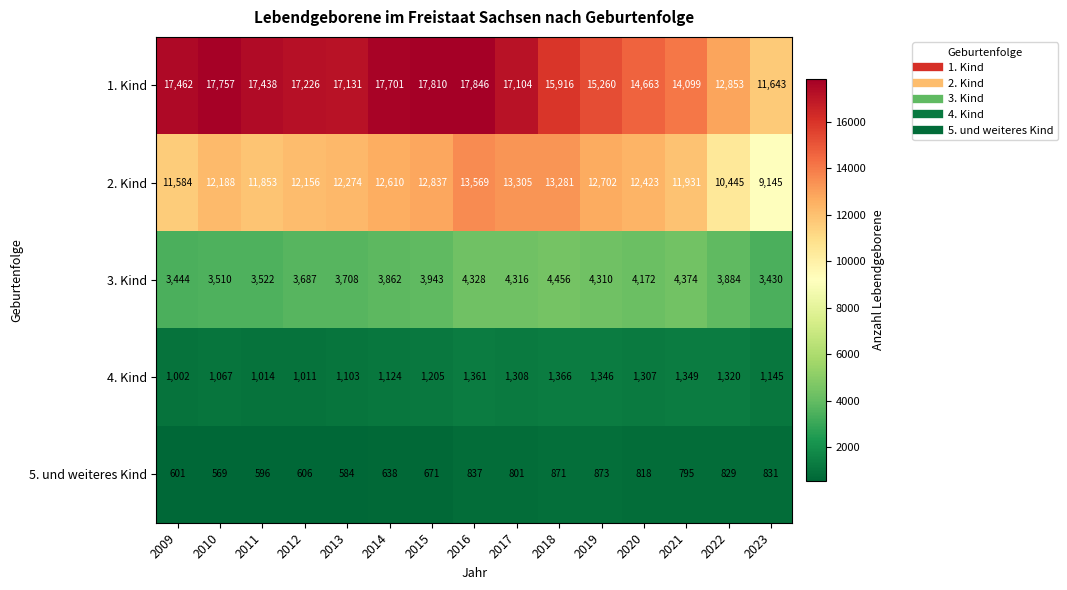

What is the average value of the 5. und weiteres Kind series?

728